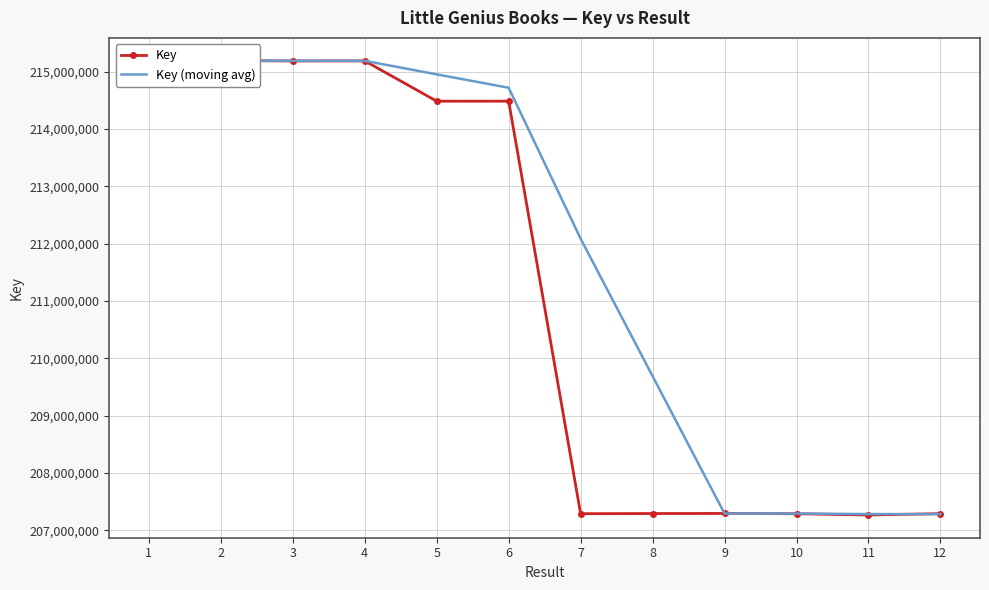

Which series has the largest total across all categories?

Key (moving avg)